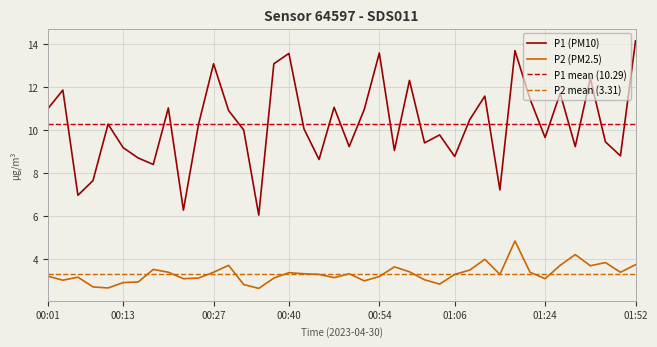

What is the value of the P1 point at the 24th from the left?

9.1